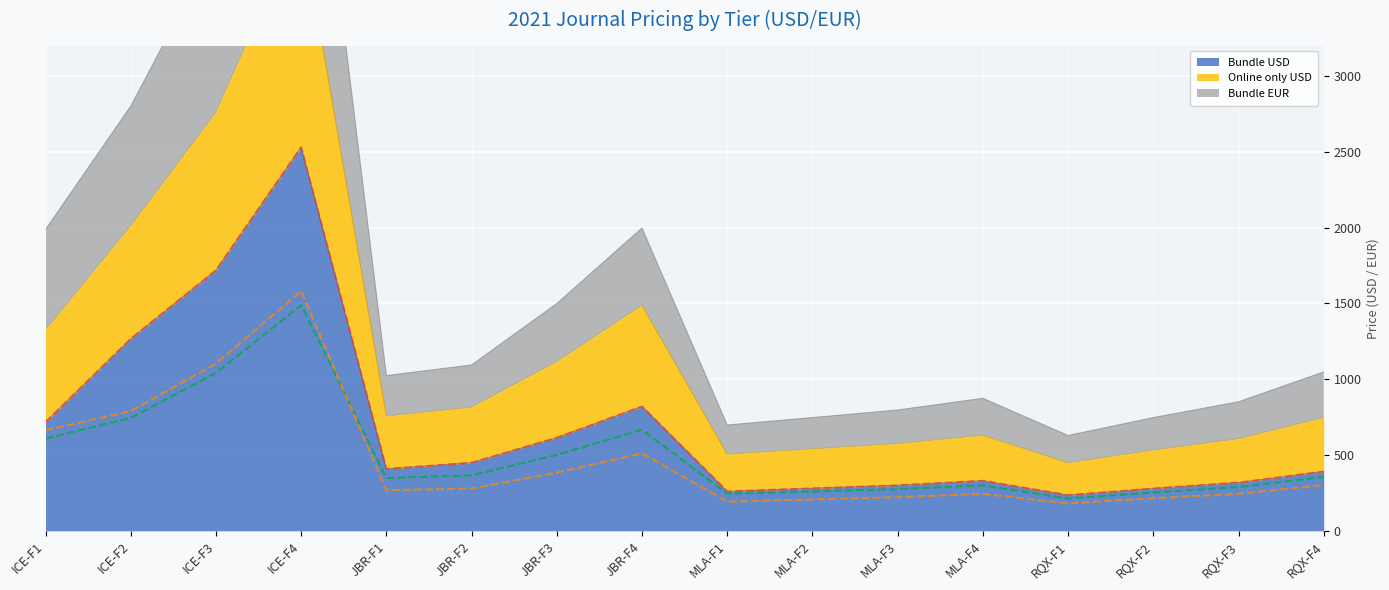

Is it true that Bundle USD (line) equals 279 at RQX-F2?

True